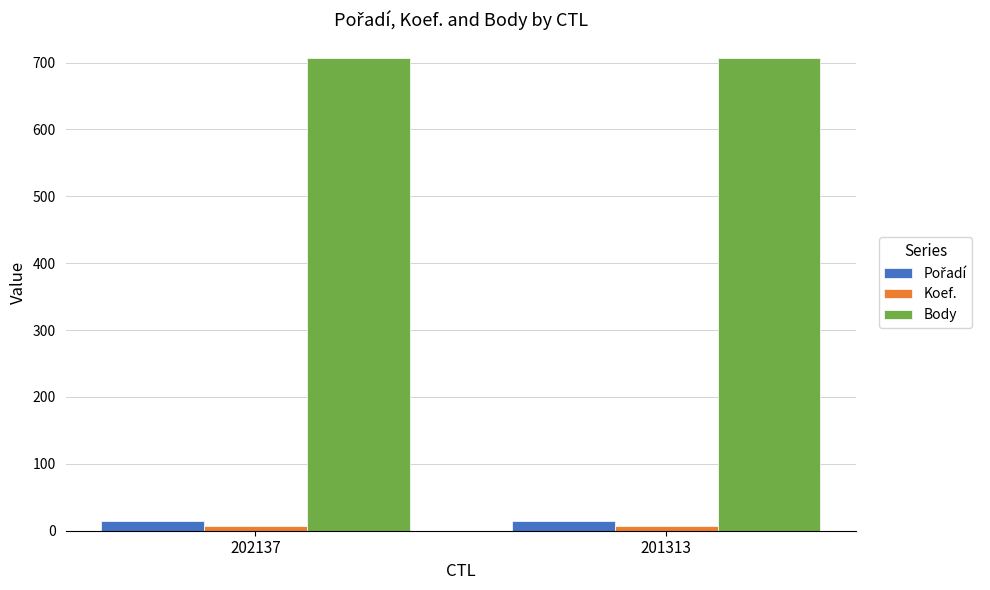

Which series has the largest total across all categories?

Body